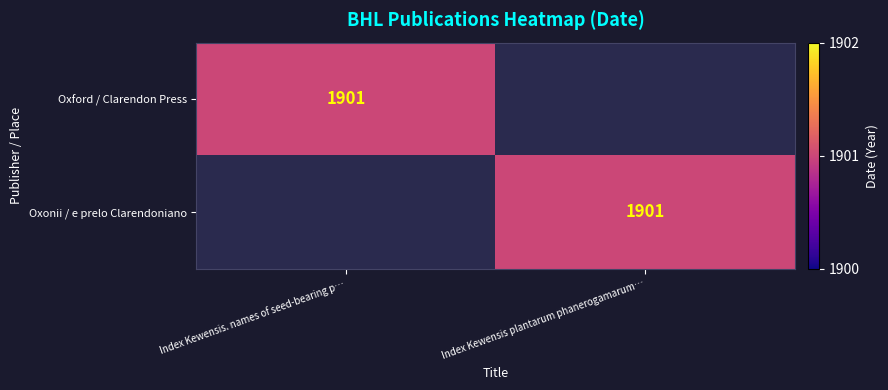

True or false: Oxford / Clarendon Press has a value of 1901 at Index Kewensis. names of seed-bearing p….

True